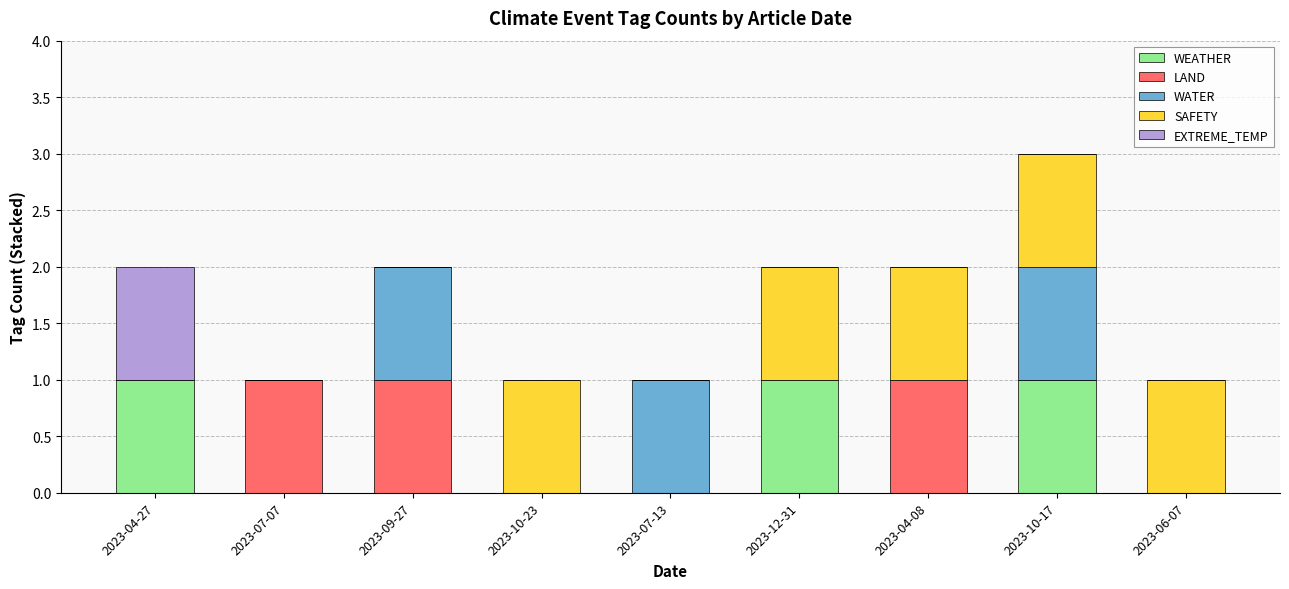

Are the bars grouped side by side (vs. stacked)?

No